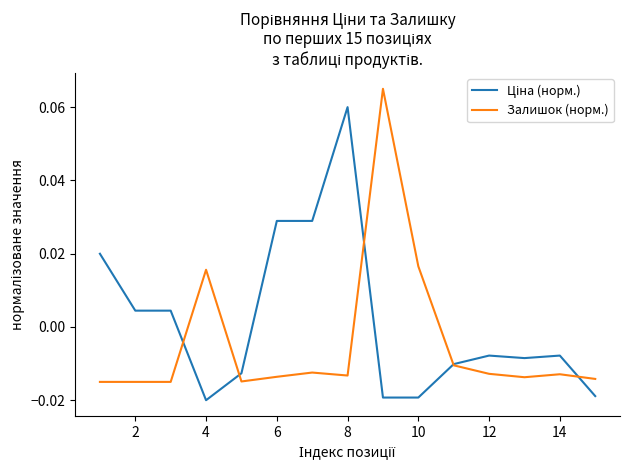

Does the chart have visible grid lines?

No